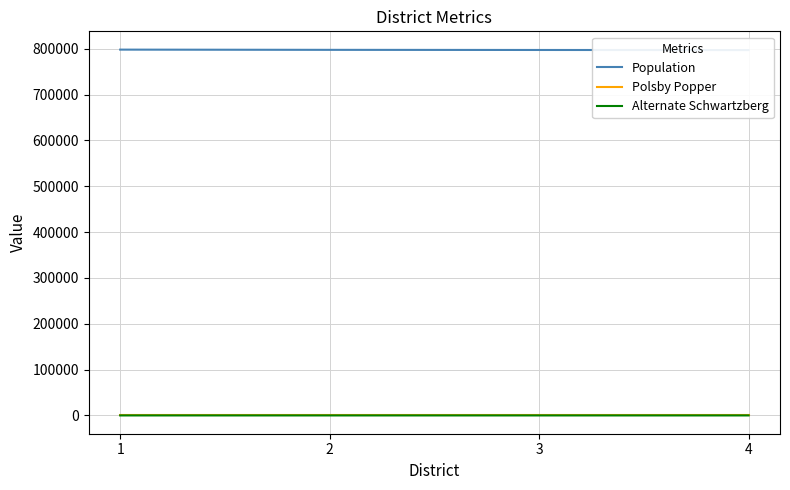

What is the value of the Alternate Schwartzberg point at the 3rd from the left?

1.4